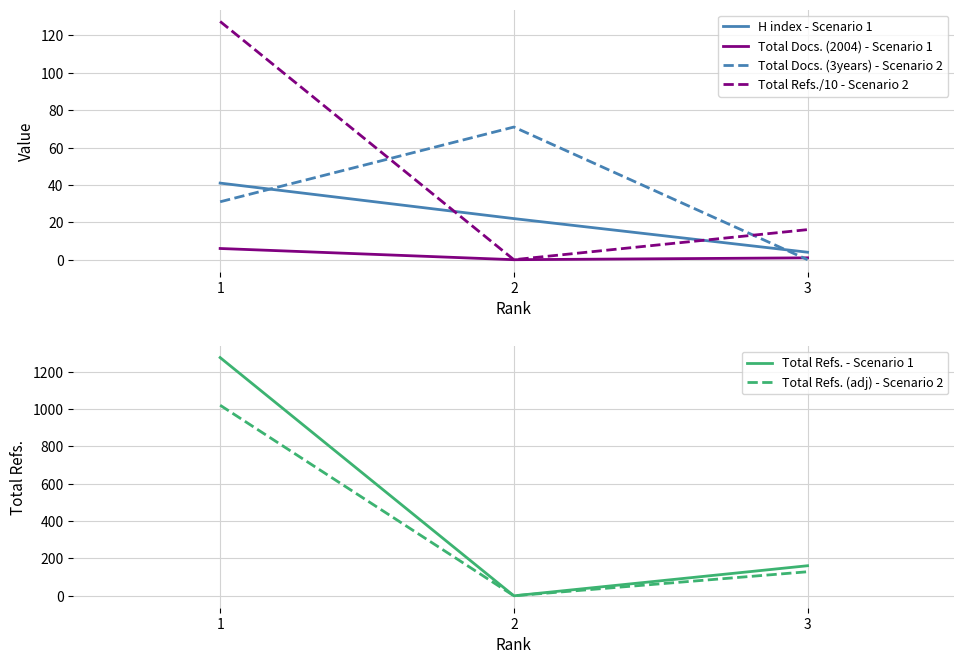

Reading left to right, list all the values displayed in this chart.

H index - Scenario 1: 41.0	22.0	4.0
Total Docs. (2004) - Scenario 1: 6.0	0.0	1.0
Total Docs. (3years) - Scenario 2: 31.0	71.0	0.0
Total Refs./10 - Scenario 2: 127.5	0.0	16.1
Total Refs. - Scenario 1: 1275.0	0.0	161.0
Total Refs. (adj) - Scenario 2: 1020.0	0.0	128.8